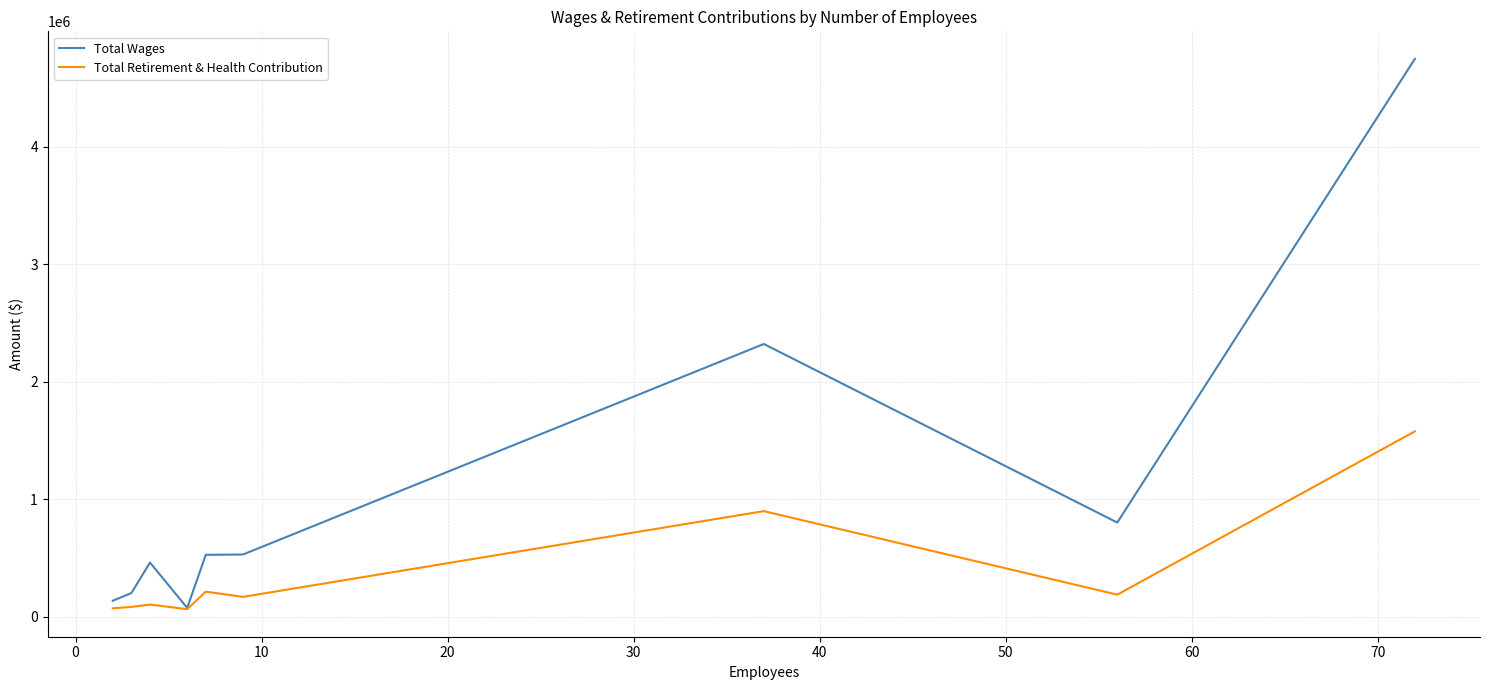

Which series has the widest spread of values?

Total Wages